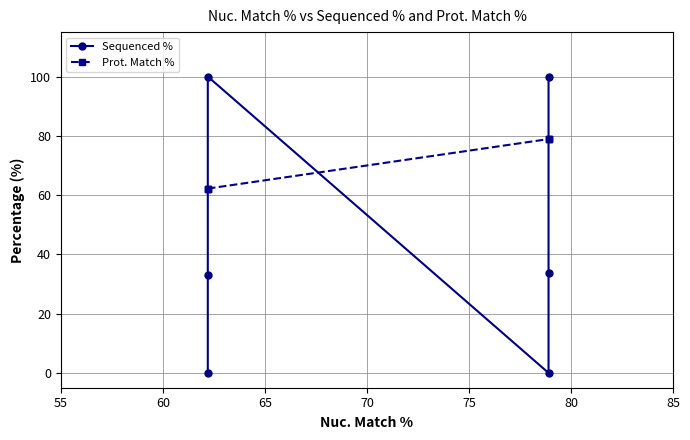

Between 60 and 75, which is larger?

75